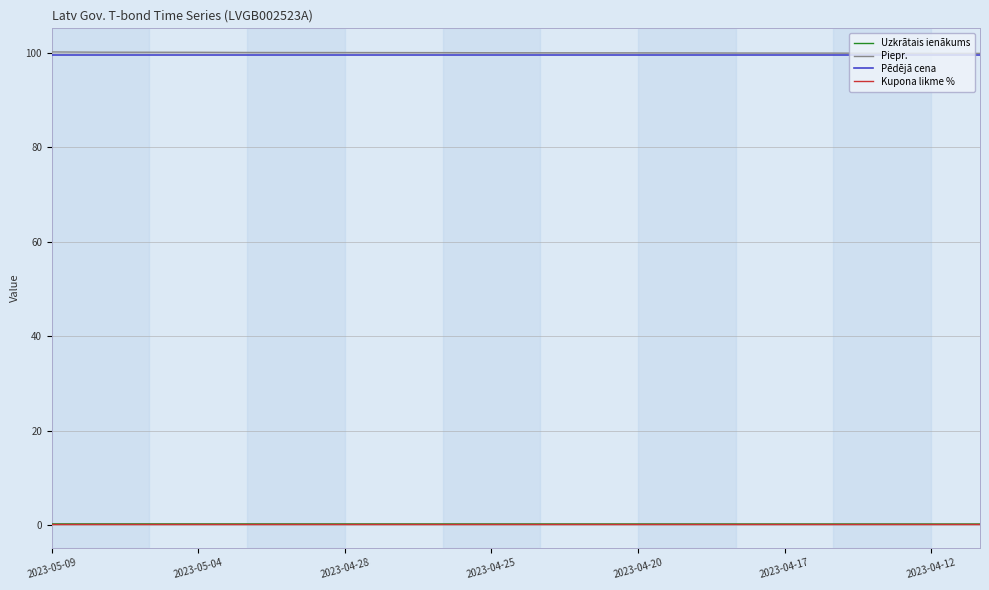

What is the maximum value for Piepr.?

100.2